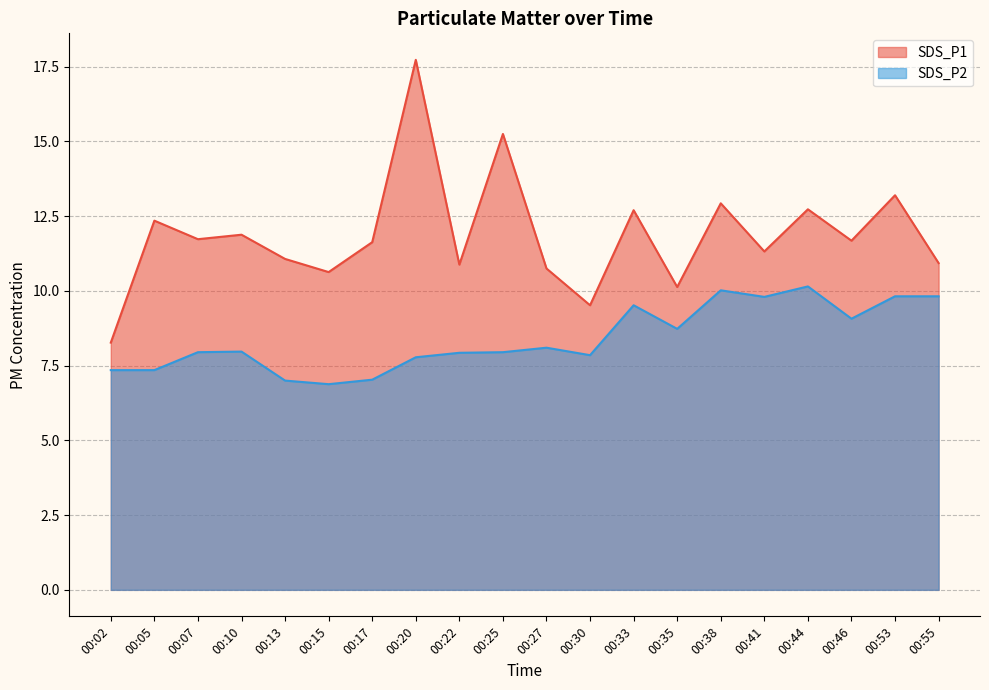

The SDS_P2 series shows 11.0 at 00:15. True or false?

False